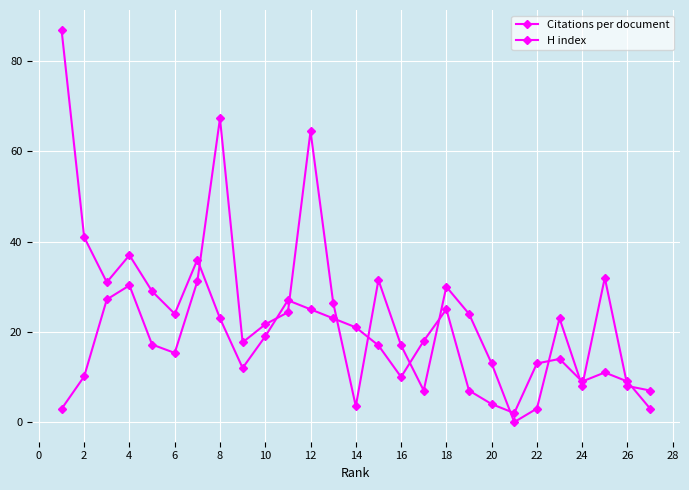

At which category does H index reach its first local peak?

4